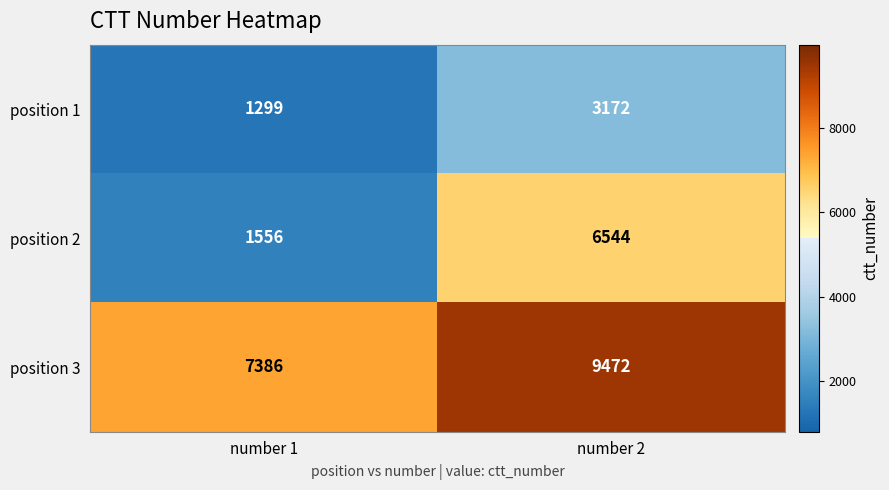

Is it true that position 3 equals 7386 at number 1?

True